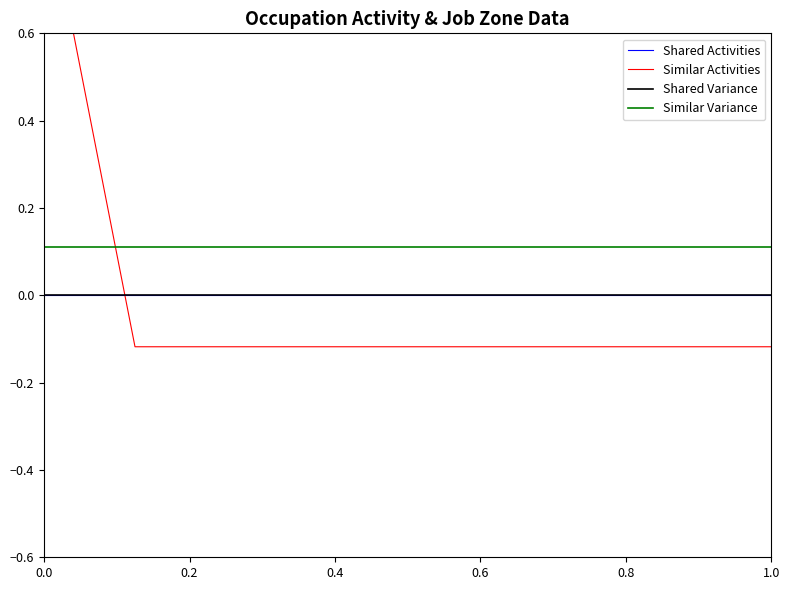

What is the value of the Similar Variance point at the 6th from the left?

0.1